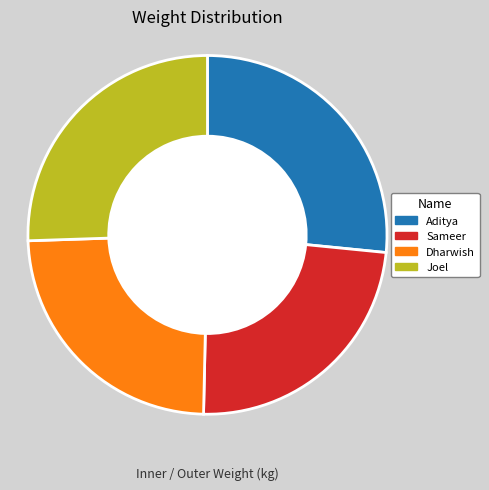

To the nearest percent, what is the combined percentage of Dharwish and Aditya?

51%